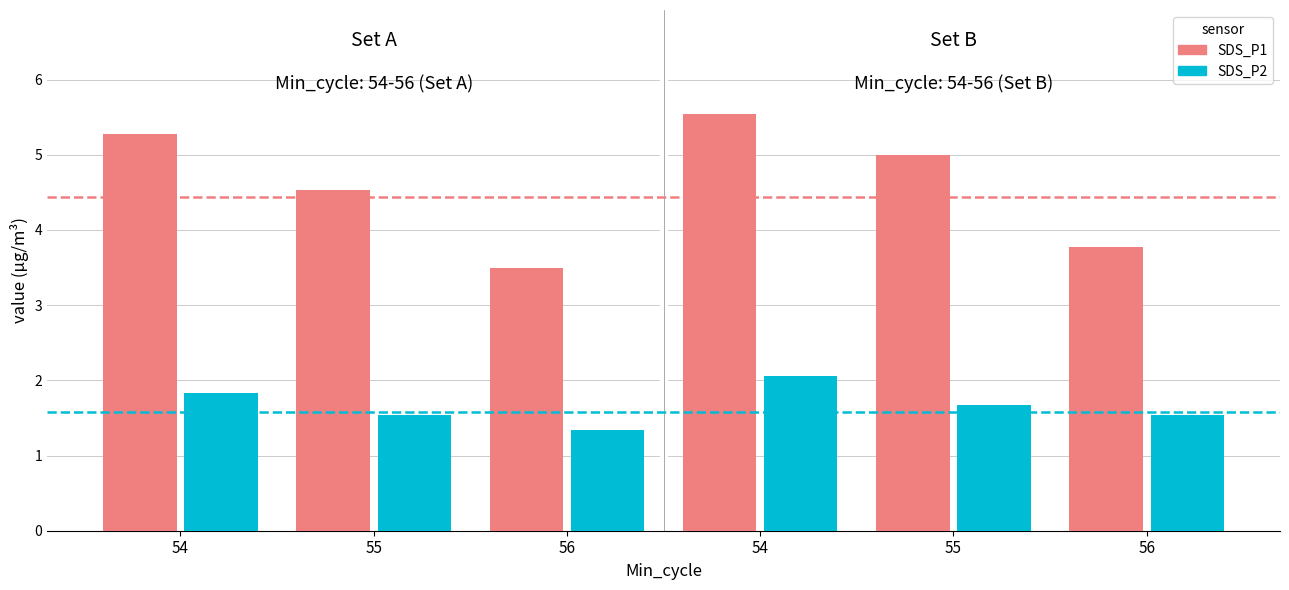

What are all the series names shown in the legend?

SDS_P1, SDS_P2